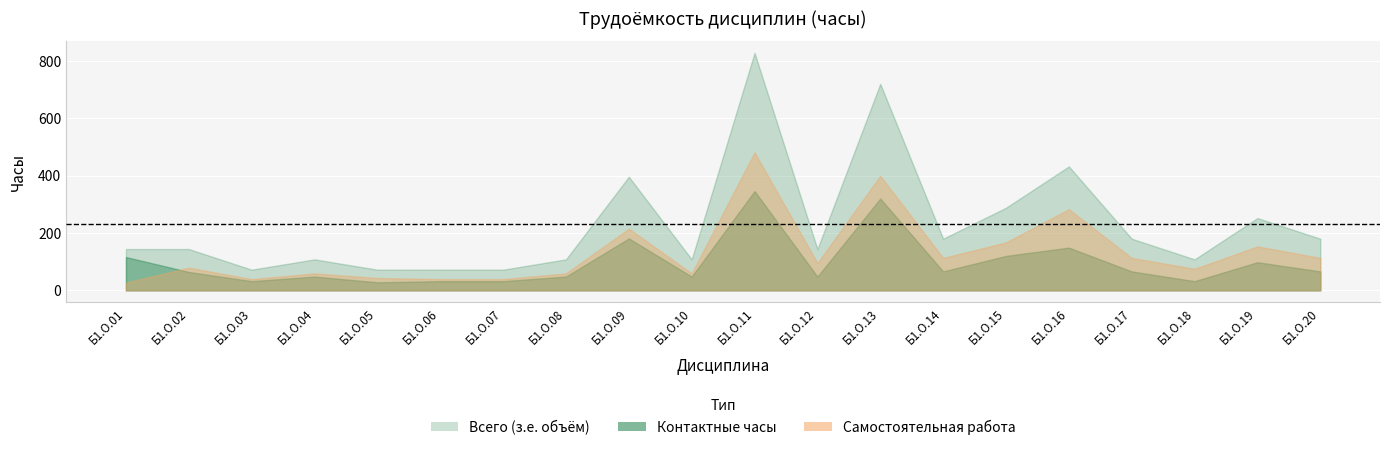

True or false: Всего and СР cross at least once.

False